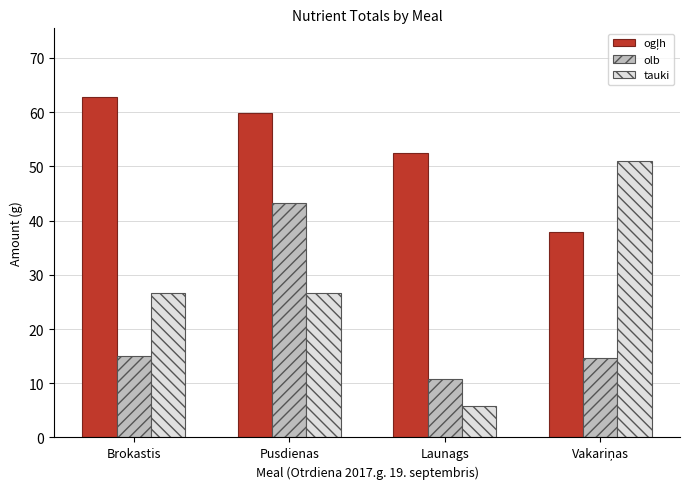

The tauki series shows 26.7 at Pusdienas. True or false?

True